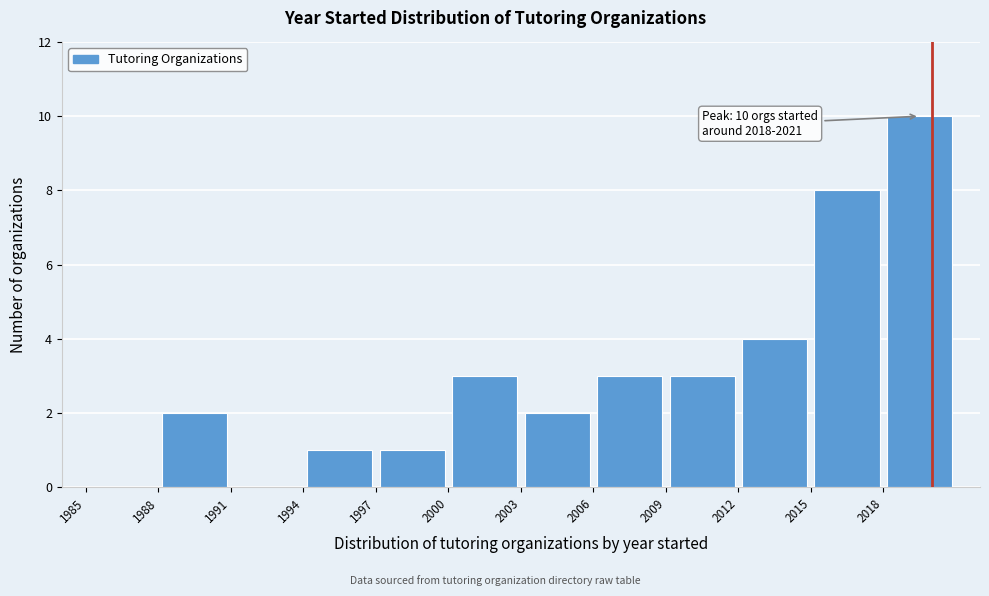

Which range on the x-axis has the tallest bar?

2018 to 2021